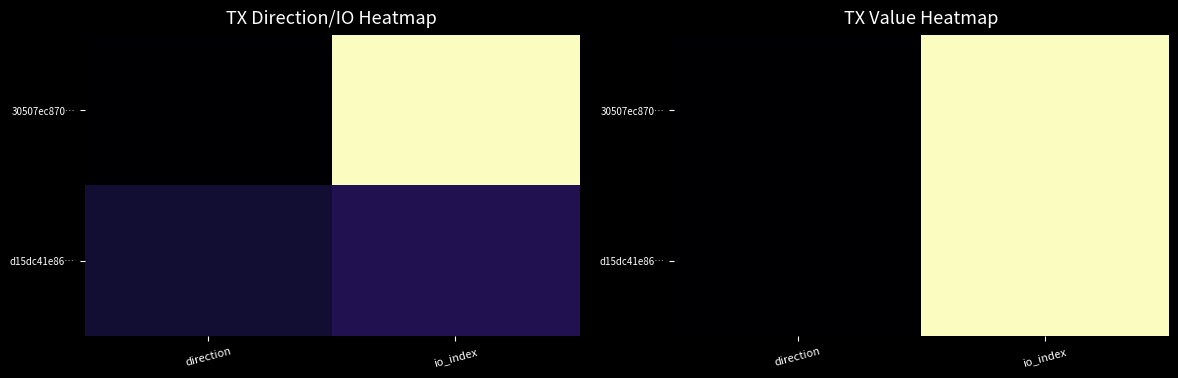

Which has a higher value, io_index or direction?

io_index